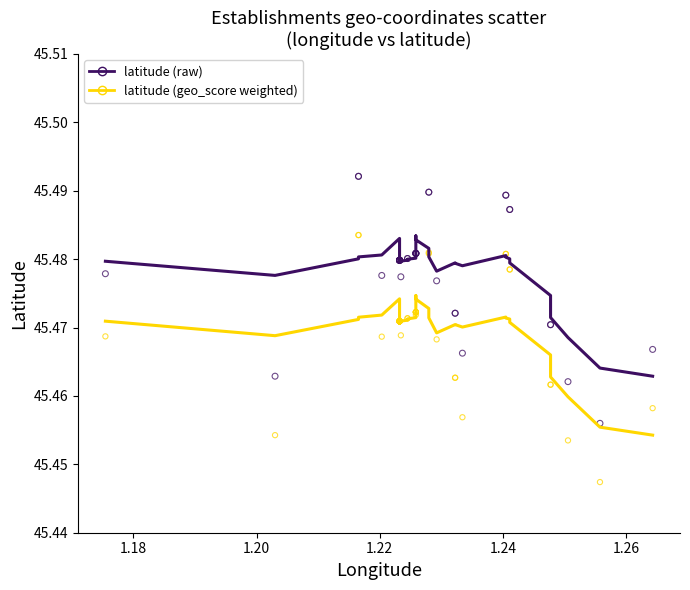

Which series reaches the maximum Y coordinate?

latitude (raw)